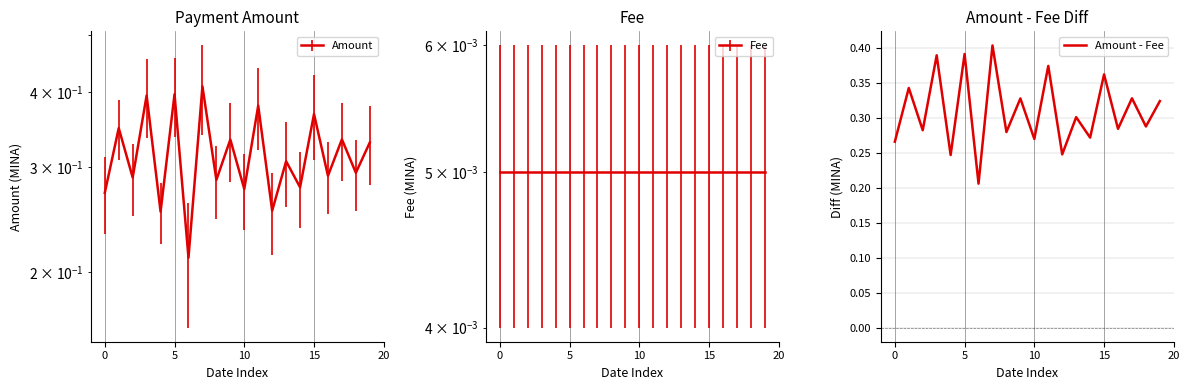

At which category does the chart reach its peak across all series?

7